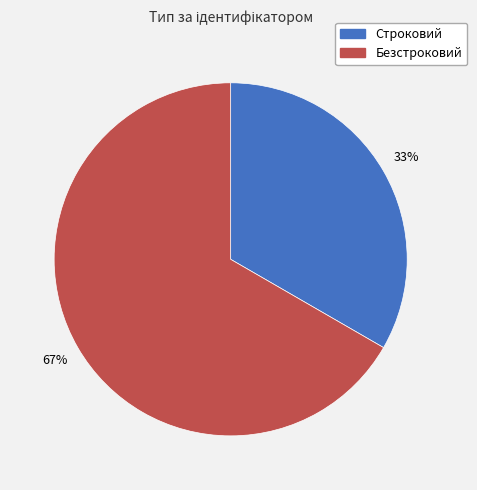

How many segments does this pie chart have?

2